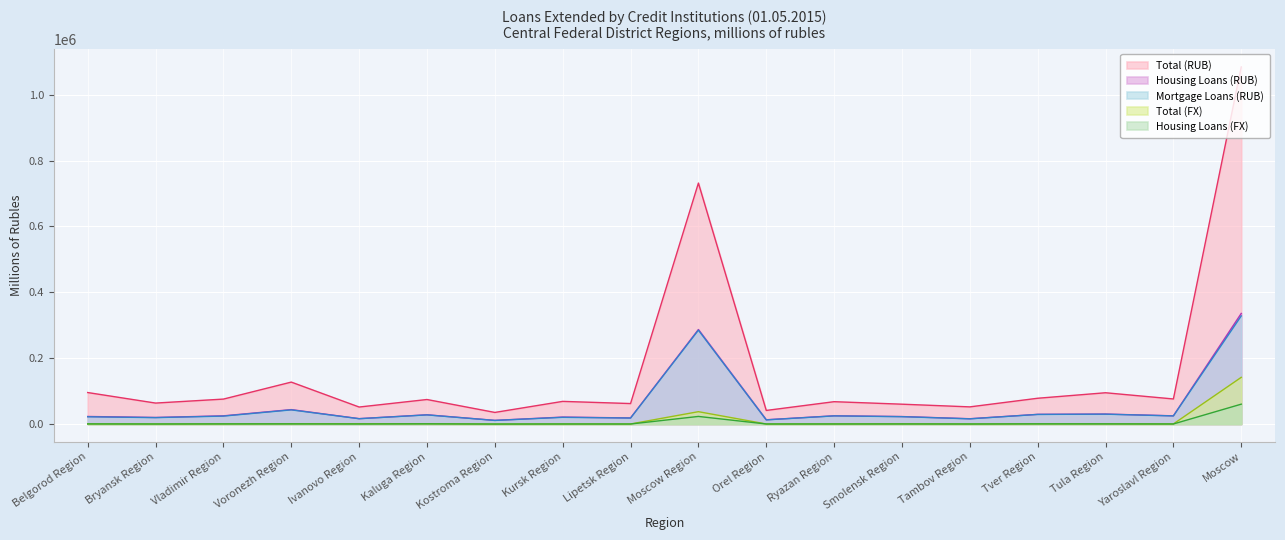

List the labels in order of Total (RUB) value, largest first.

Moscow, Moscow Region, Voronezh Region, Belgorod Region, Tula Region, Tver Region, Yaroslavl Region, Vladimir Region, Kaluga Region, Kursk Region, Ryazan Region, Bryansk Region, Lipetsk Region, Smolensk Region, Tambov Region, Ivanovo Region, Orel Region, Kostroma Region